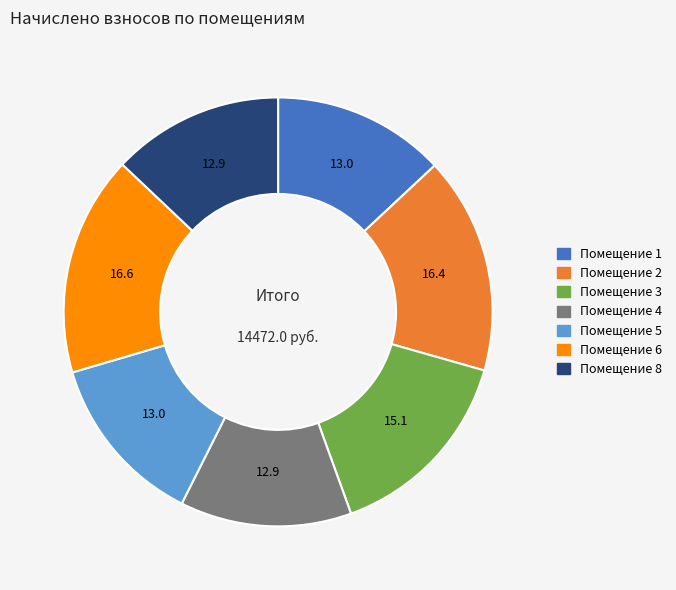

Is there any slice that represents more than half of the pie?

No